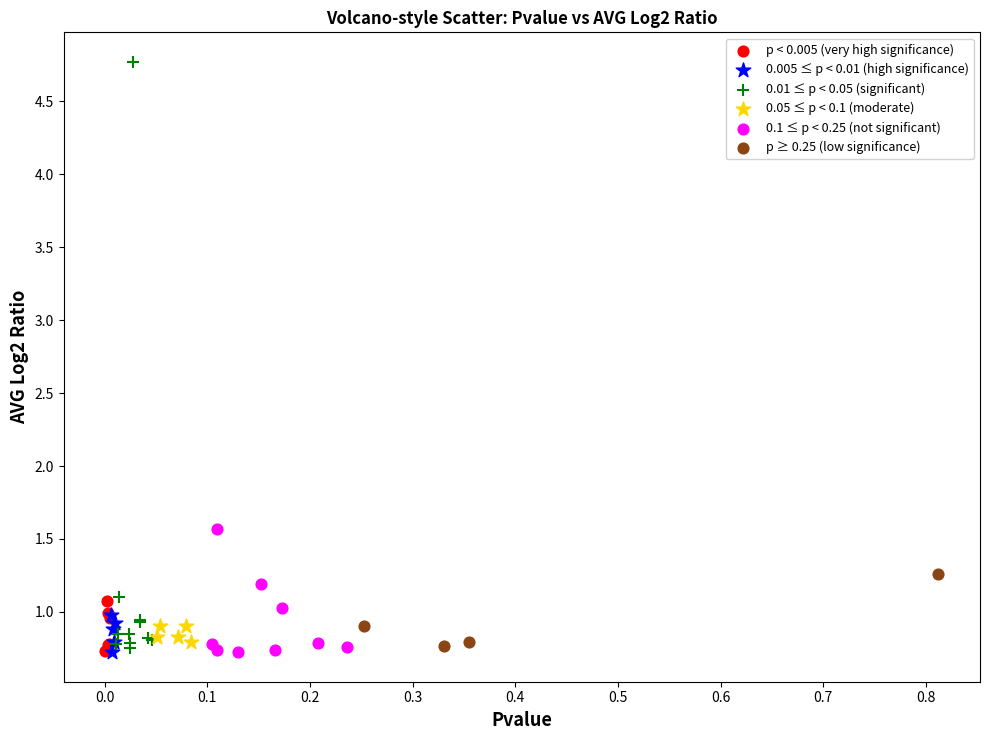

Which series contains the highest Y value?

0.01 ≤ p < 0.05 (significant)